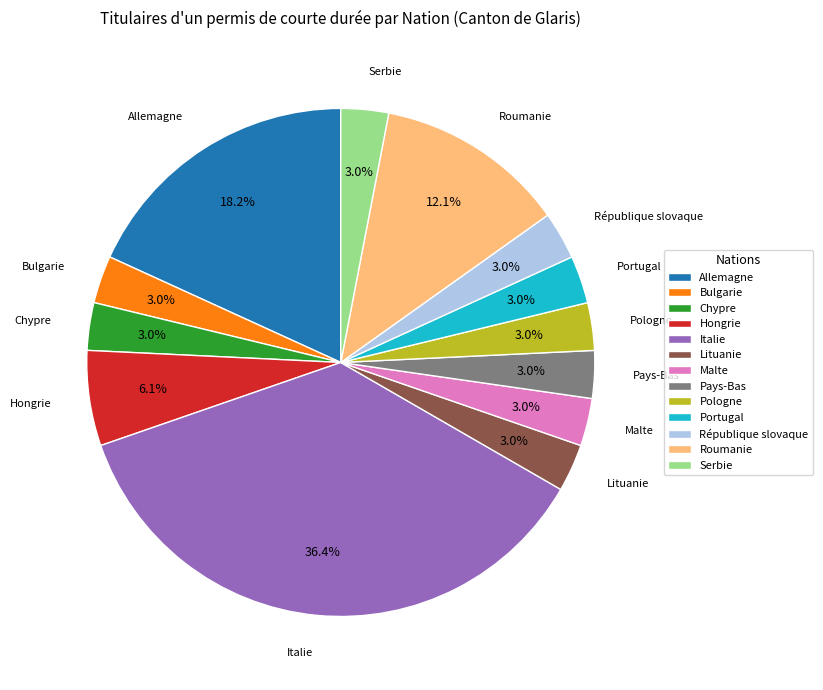

To the nearest percent, what is the average slice percentage?

8%